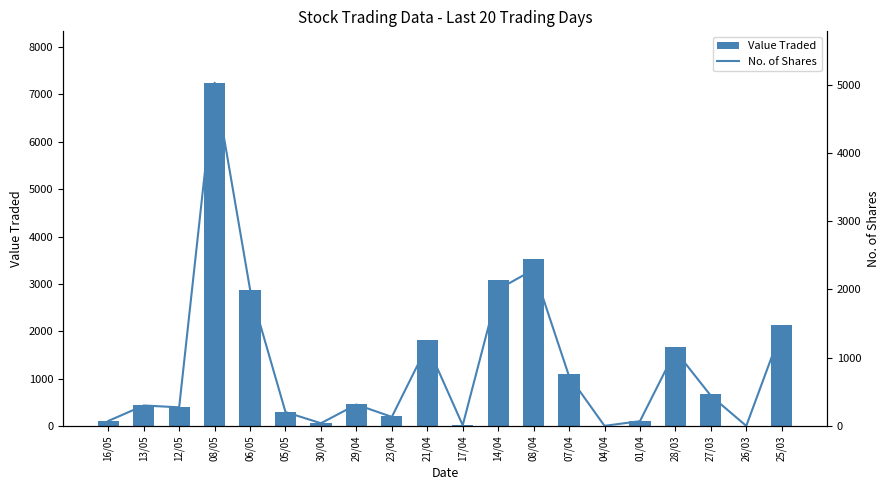

List the series in order of their overall mean, highest first.

Value Traded, No. of Shares